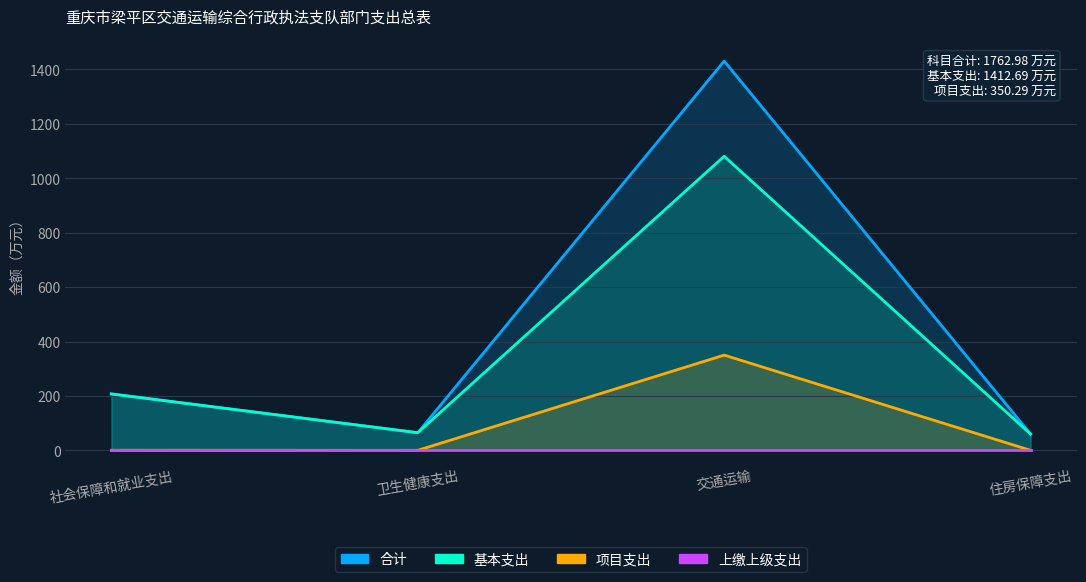

Which category has the lowest value in the 合计 series?

住房保障支出